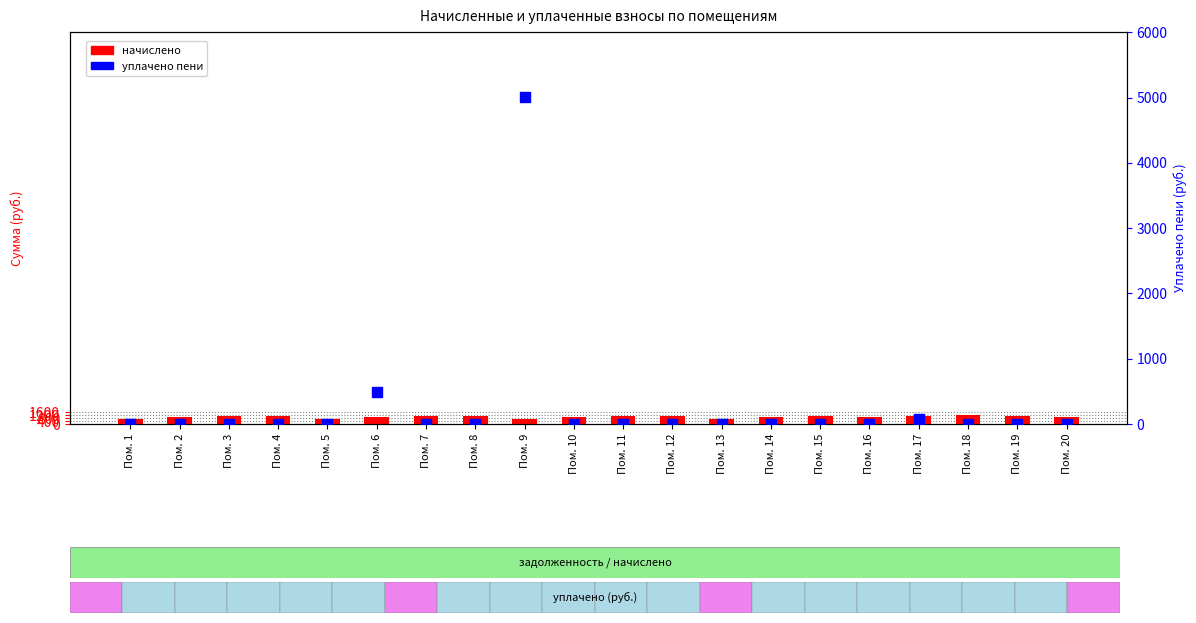

Which series has the largest total across all categories?

начислено